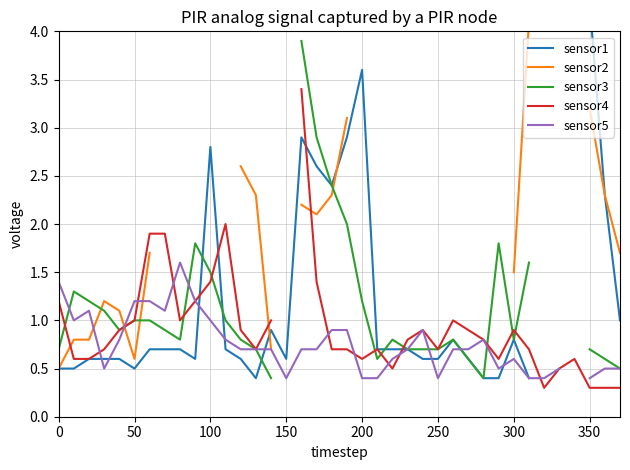

Rank the series at 16 from lowest to highest value.

sensor5, sensor2, sensor1, sensor4, sensor3